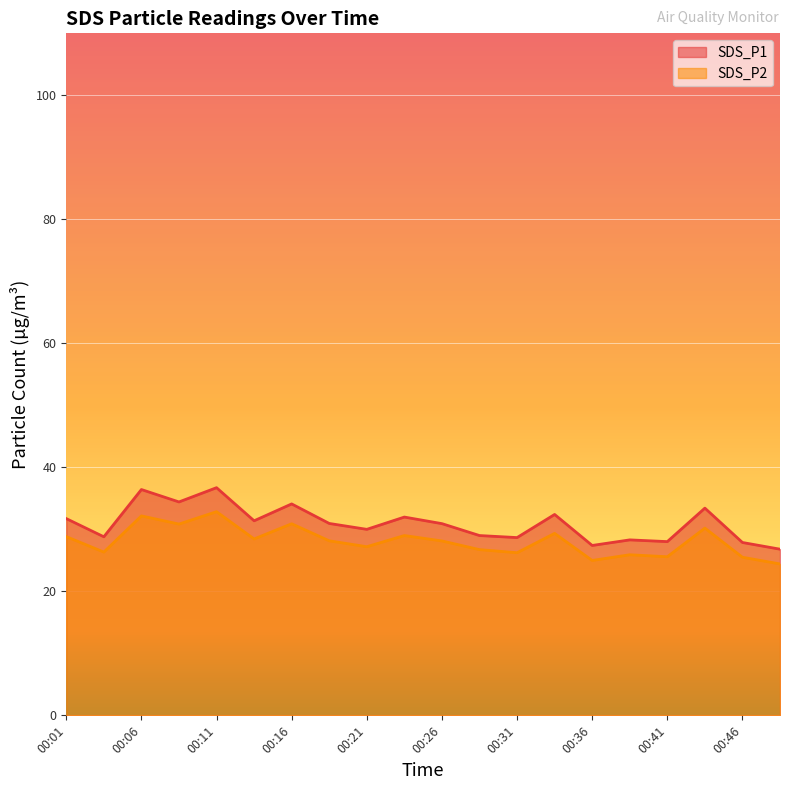

How many values in the SDS_P2 series exceed 28?

11